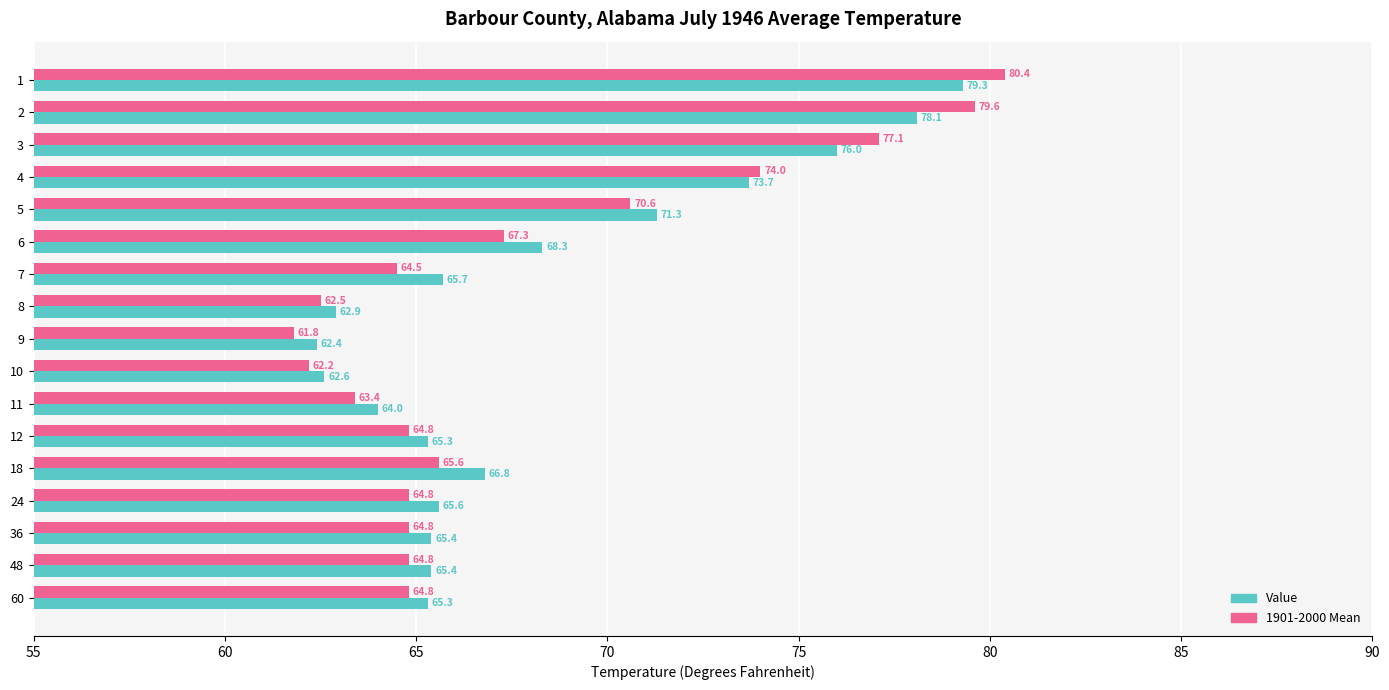

Rank the series at 18 from highest to lowest value.

Value, 1901-2000 Mean